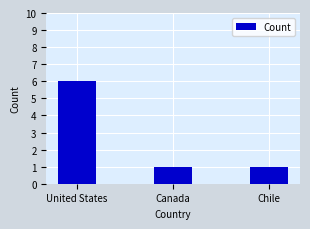

True or false: the data shows 2 at Canada.

False